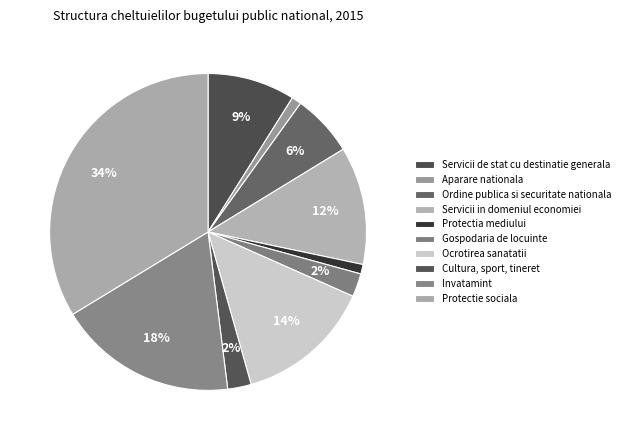

What is the change in value from Protectia mediului to Cultura, sport, tineret?

+1.4